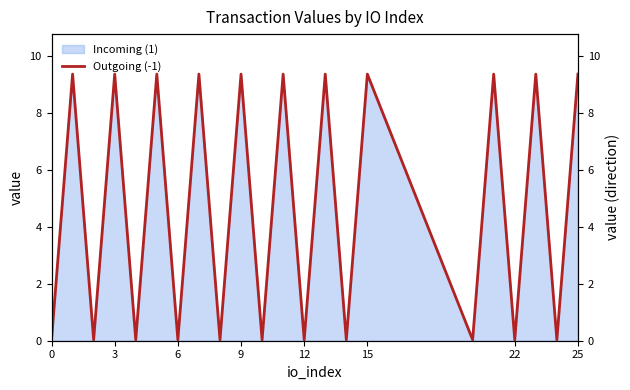

What is the label of the 12th point from the right?

10